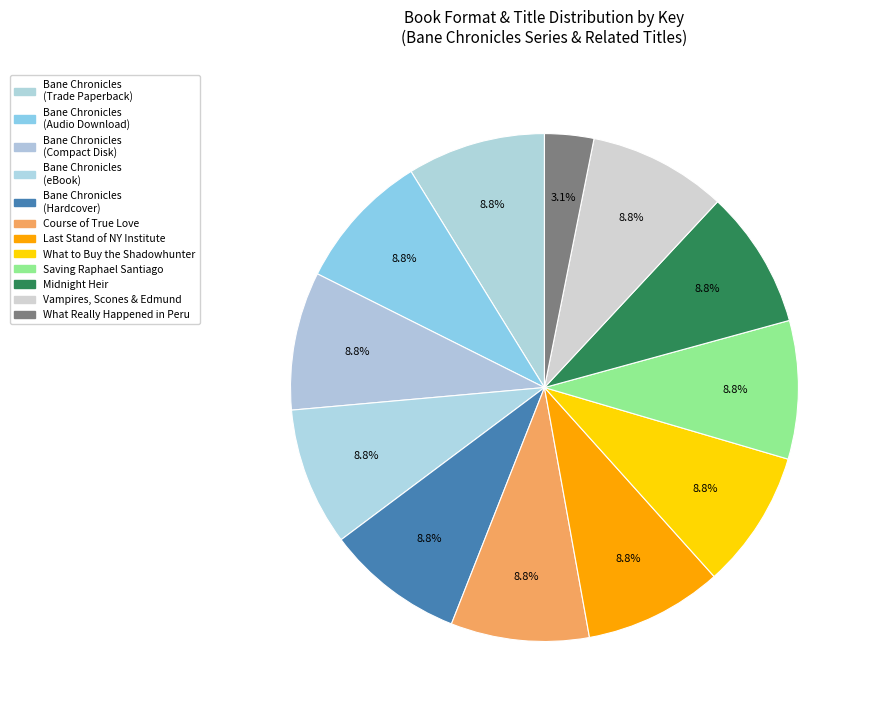

To the nearest percent, what is the average slice percentage?

8%